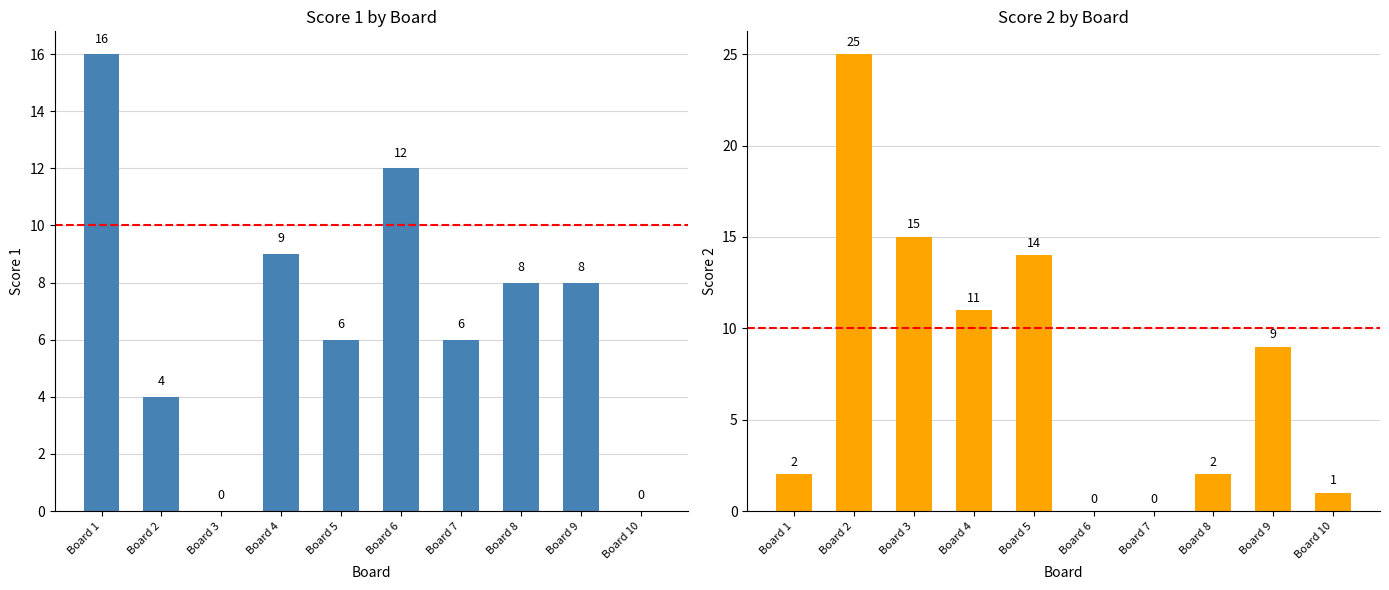

Between Board 7 and Board 5, which is larger?

Board 7